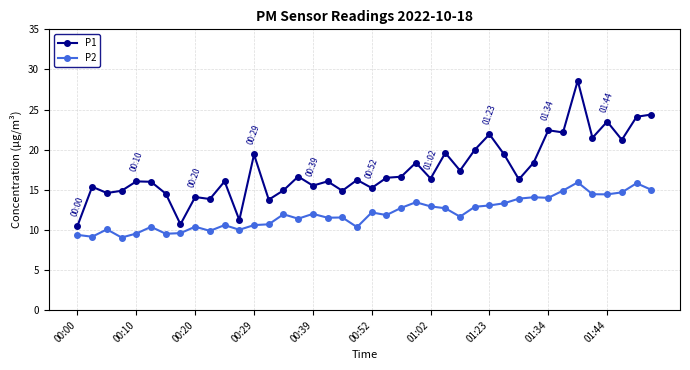

How many lines are shown in the chart?

2